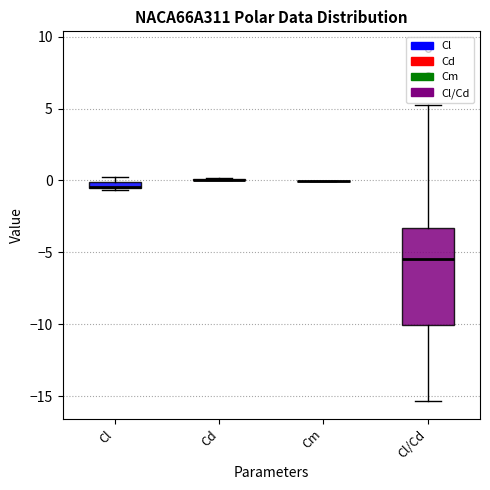

Which box is the tallest, from its lower edge to its upper edge?

Cl/Cd